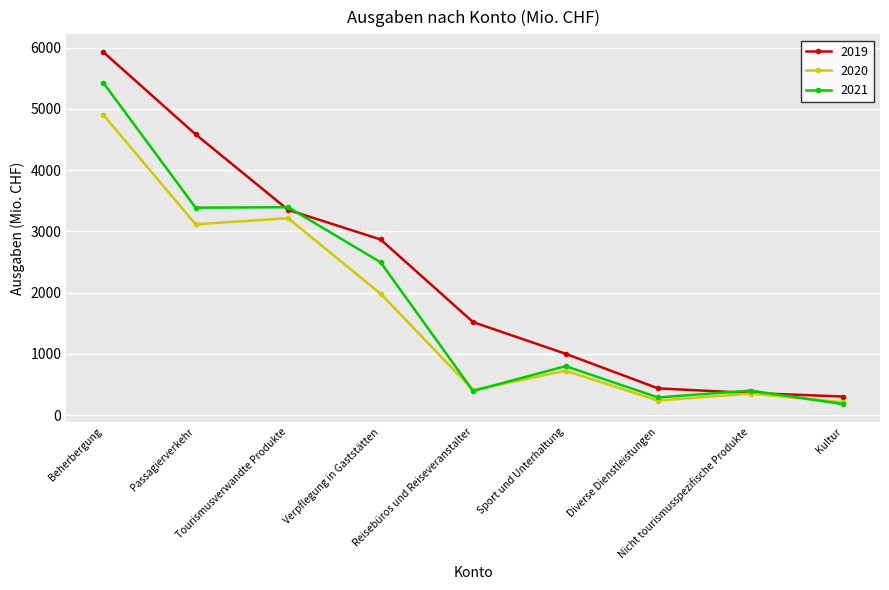

What is the total value across all series at Diverse Dienstleistungen?

959.4